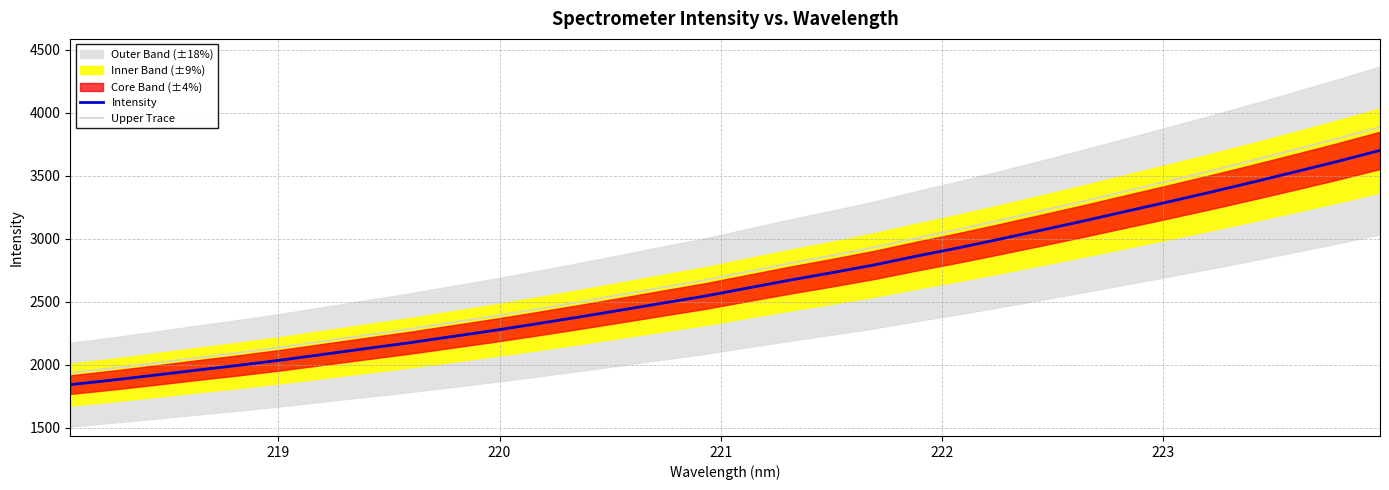

True or false: Upper Trace and Intensity intersect in this chart.

False